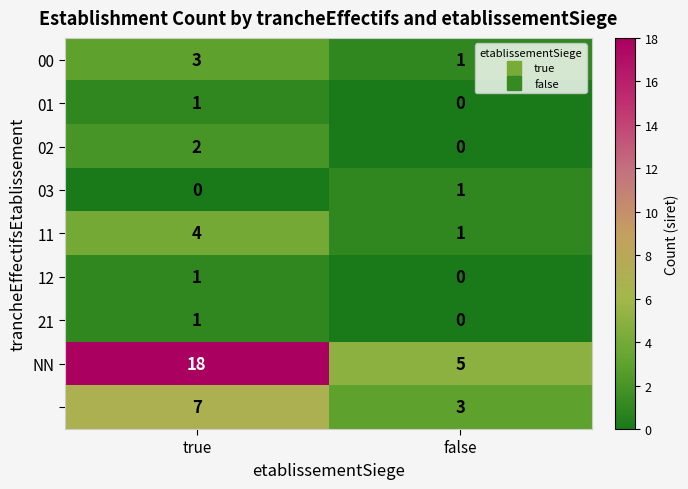

At which category is the sum across all series the highest?

true